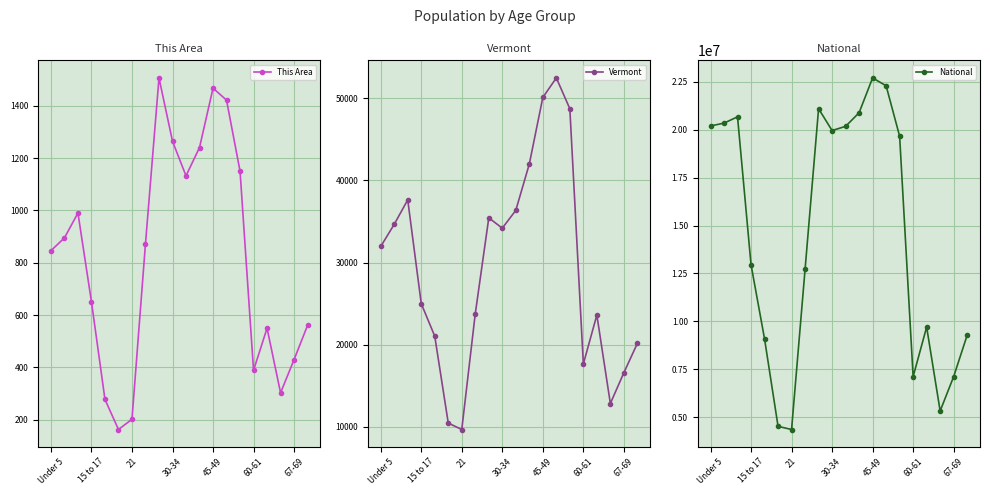

True or false: National and This Area intersect in this chart.

False